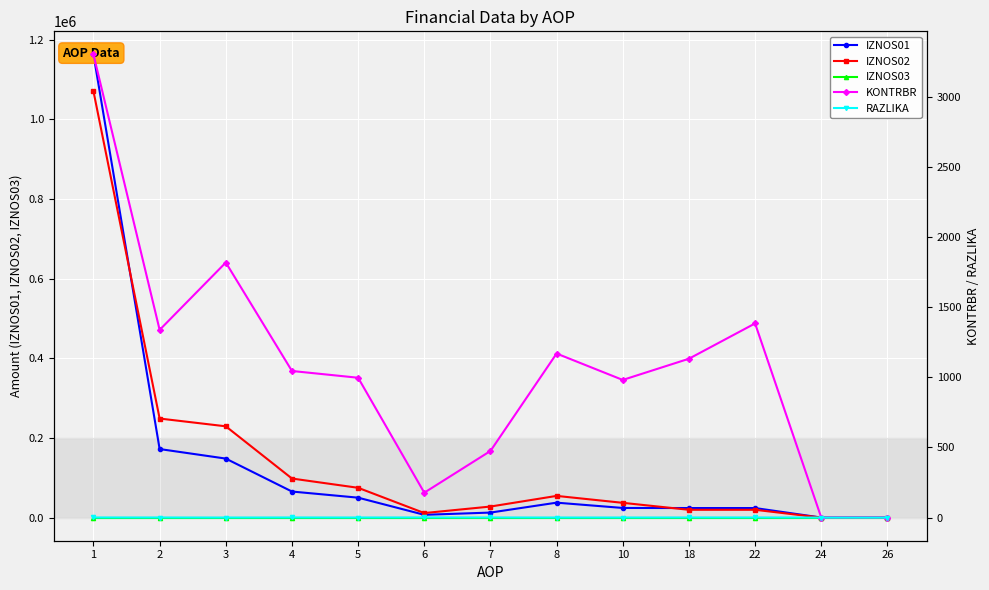

What is the total value across all series at 5?

125697.9